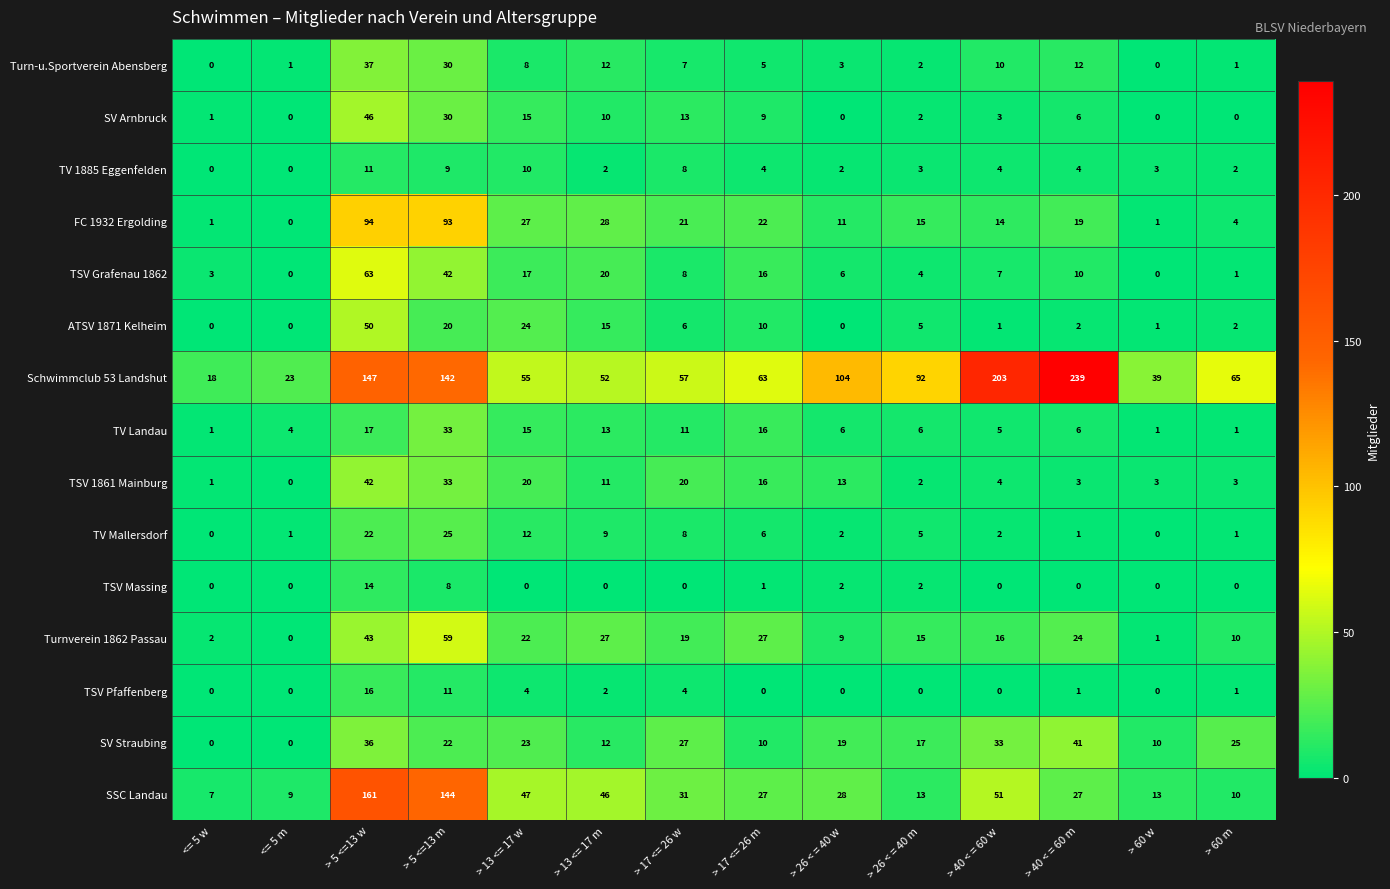

What is the sum of all TV 1885 Eggenfelden values?

62